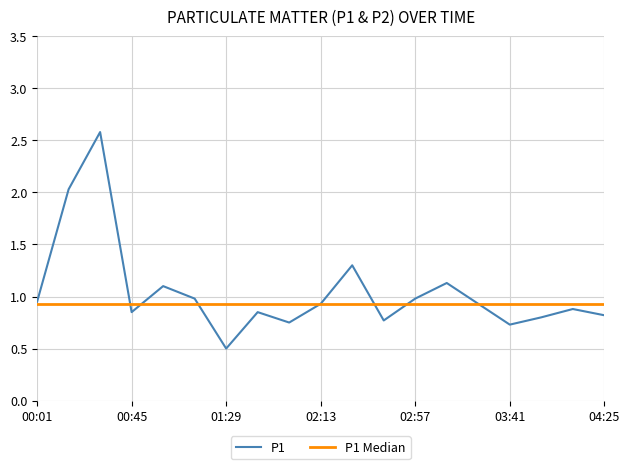

True or false: P1 and P1 Median intersect in this chart.

True